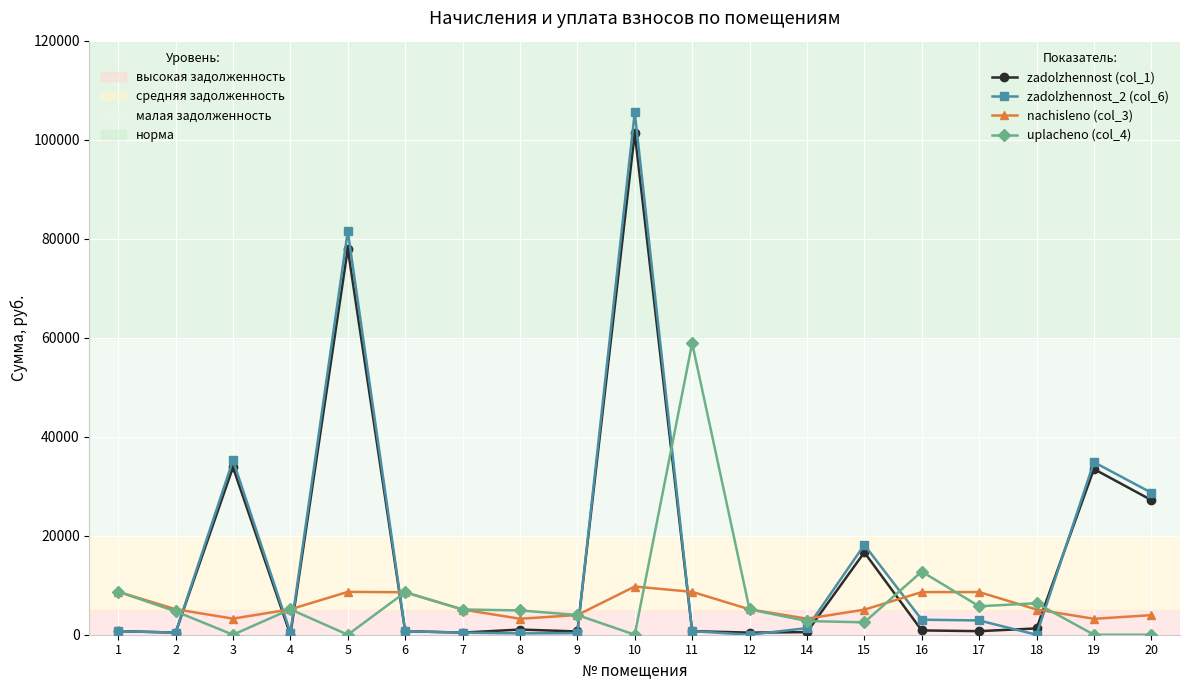

What is the difference between the highest and lowest values at 5?

81517.1